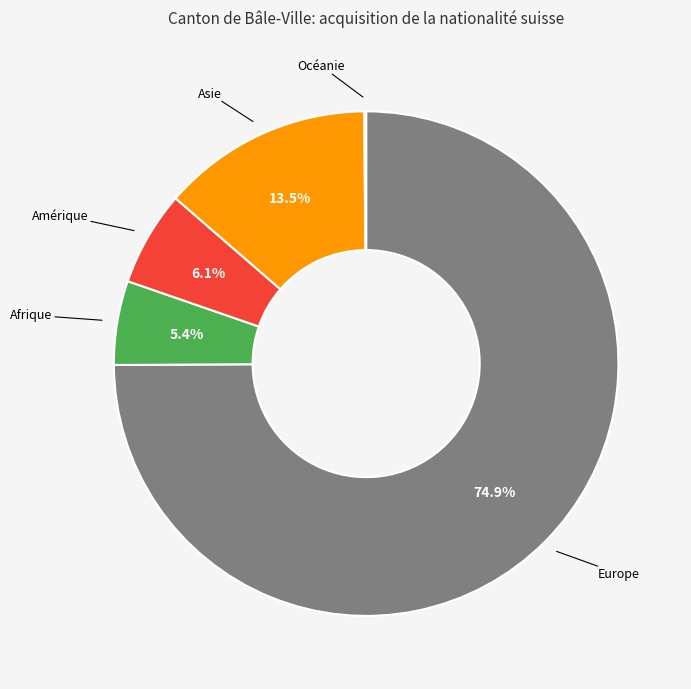

What is the majority slice?

Europe